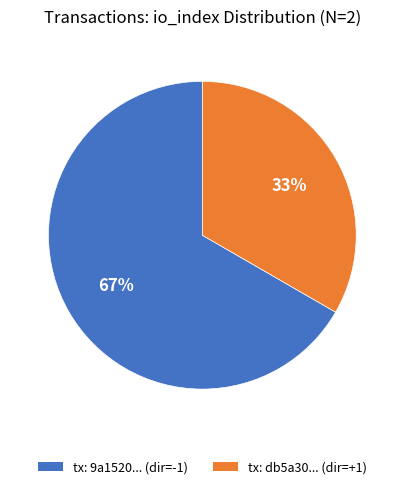

What is the ratio of the value at tx: 9a1520... (dir=-1) to the value at tx: db5a30... (dir=+1)?

2.0